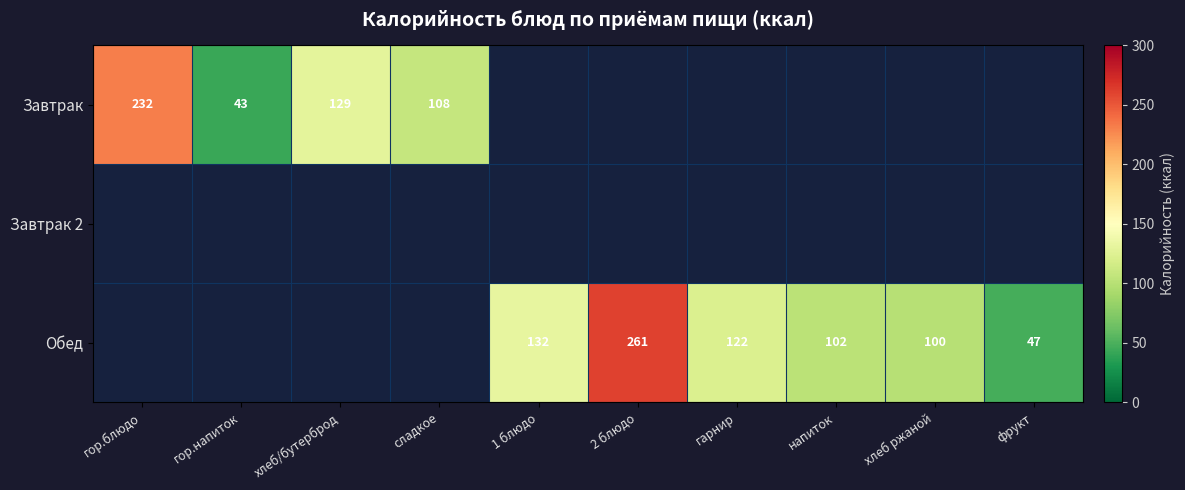

The Завтрак series shows 153 at сладкое. True or false?

False